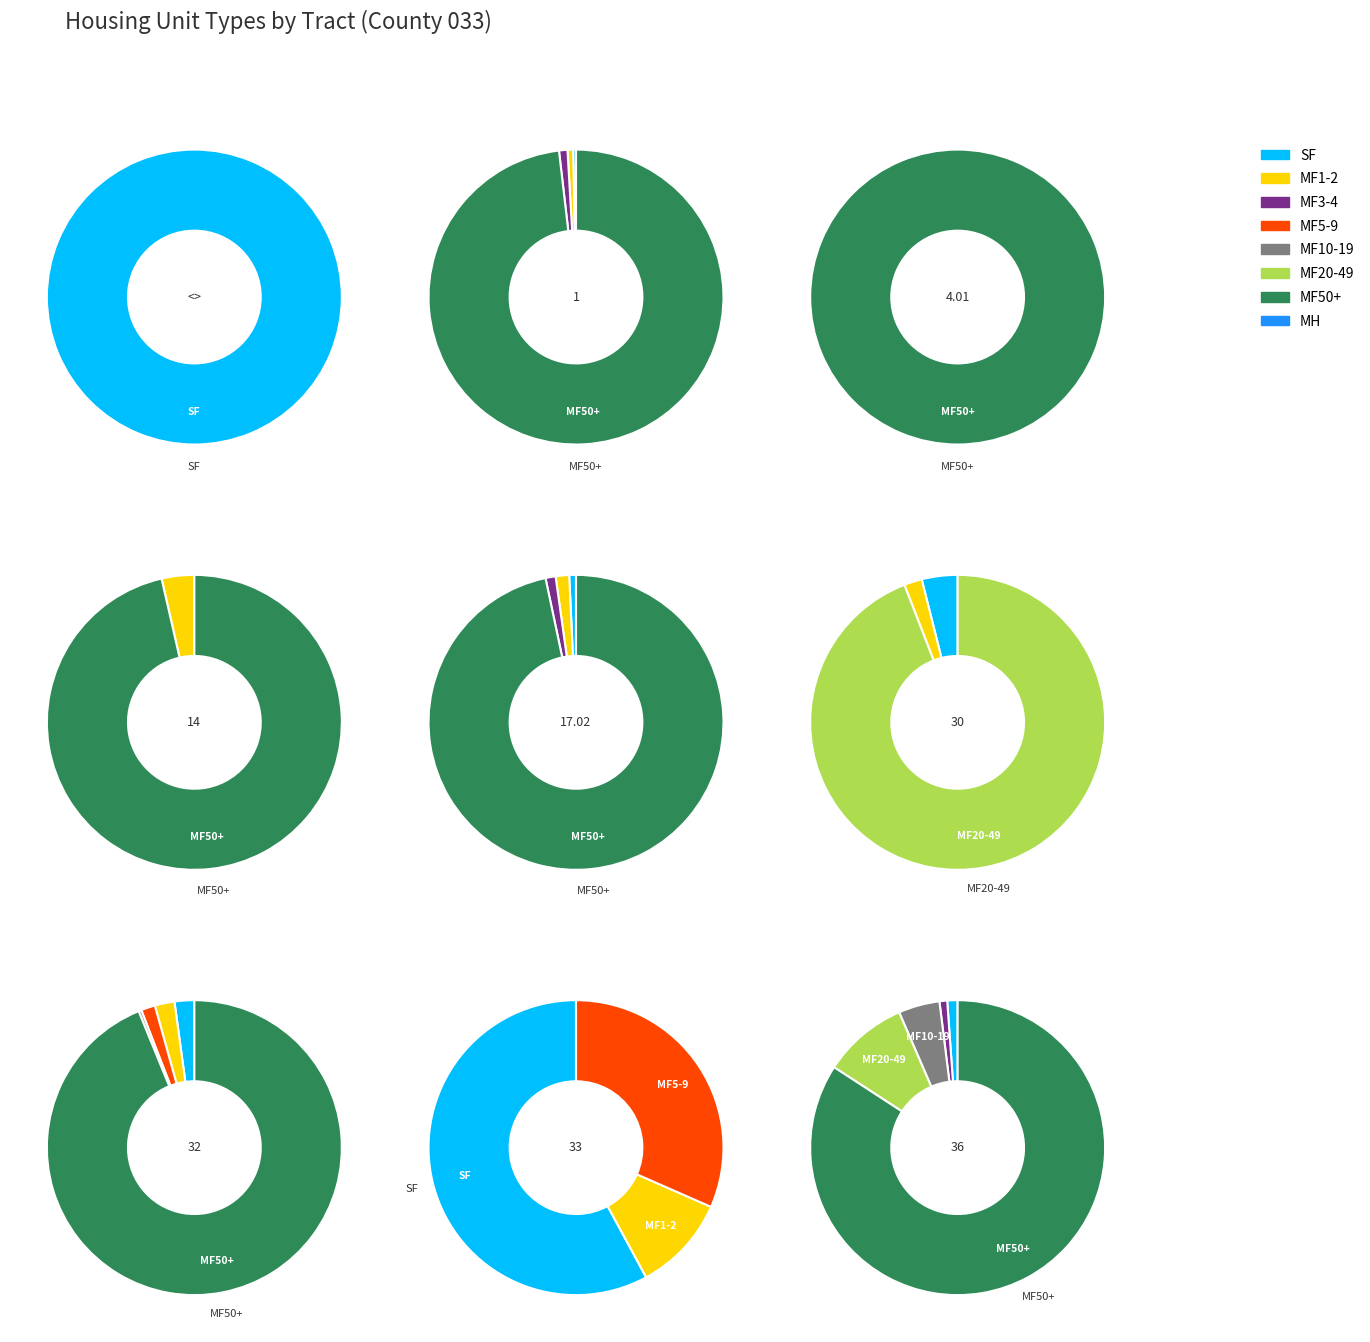

Is it true that MF5-9 is 13% of the pie?

False